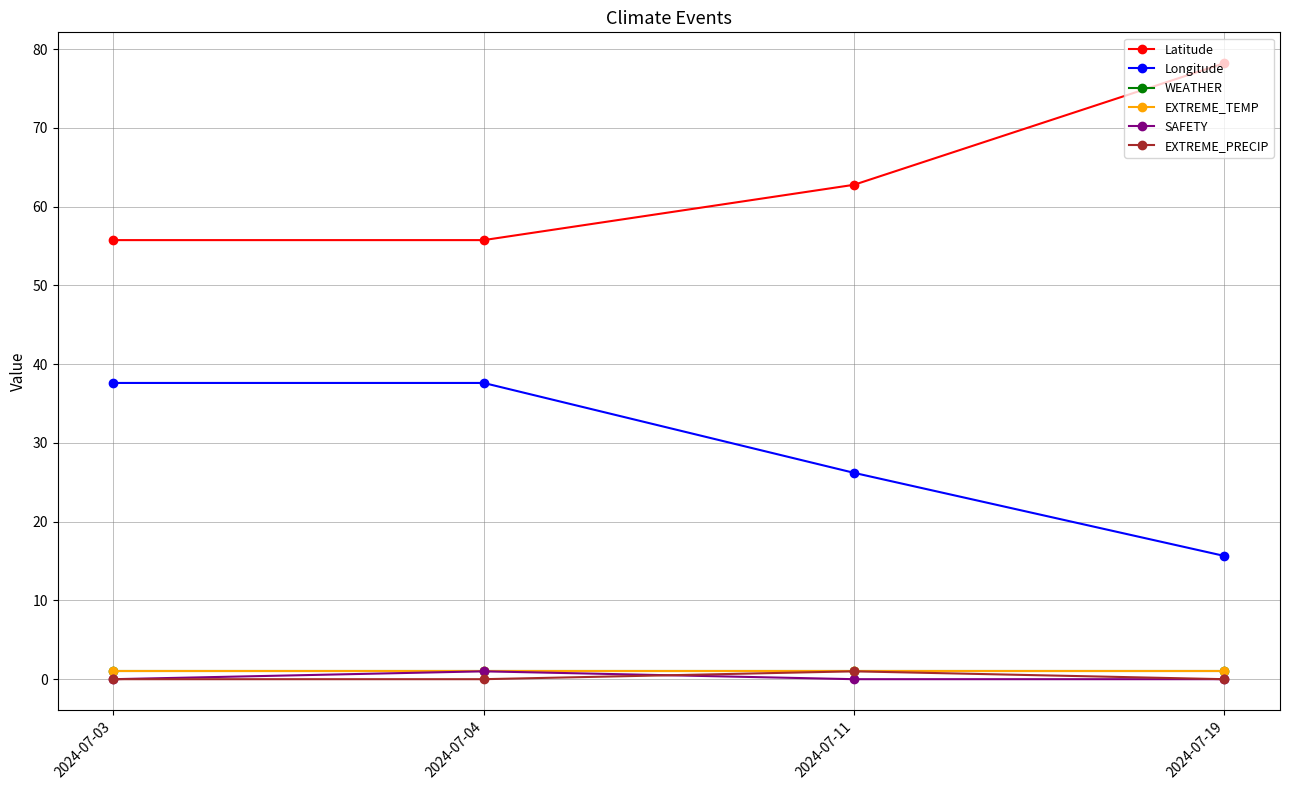

How many lines are shown in the chart?

6